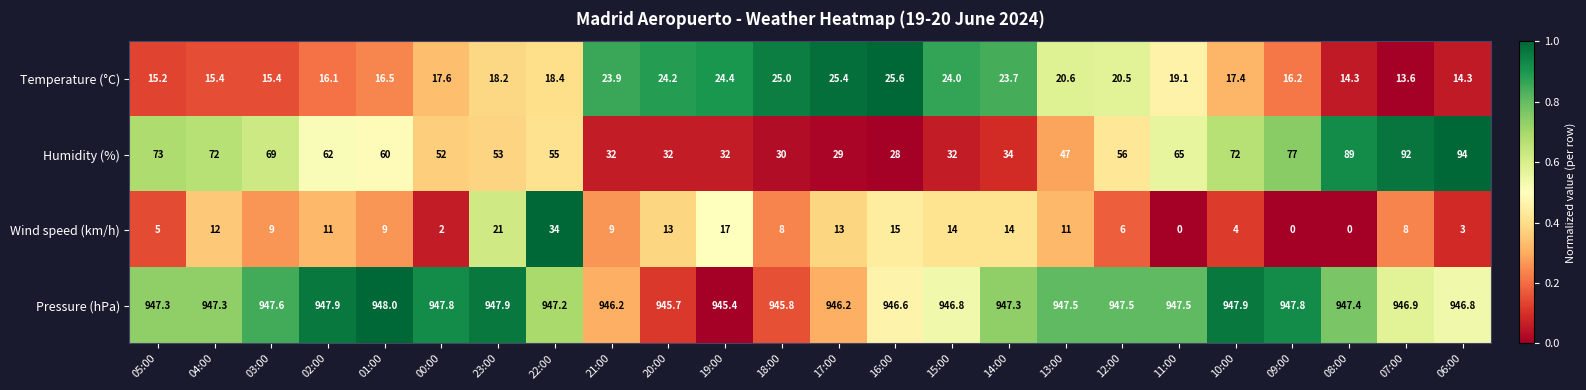

At which label does Wind speed (km/h) first exceed 9?

04:00